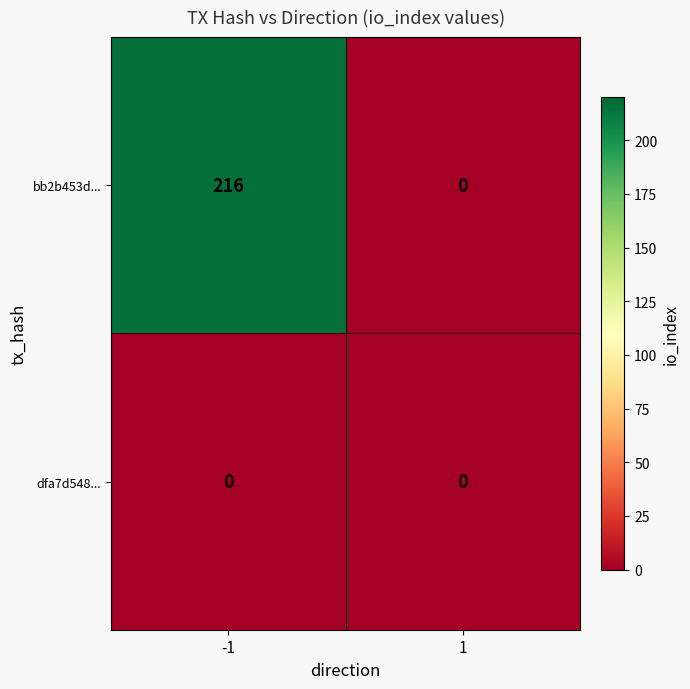

Which series has the widest spread of values?

bb2b453d...